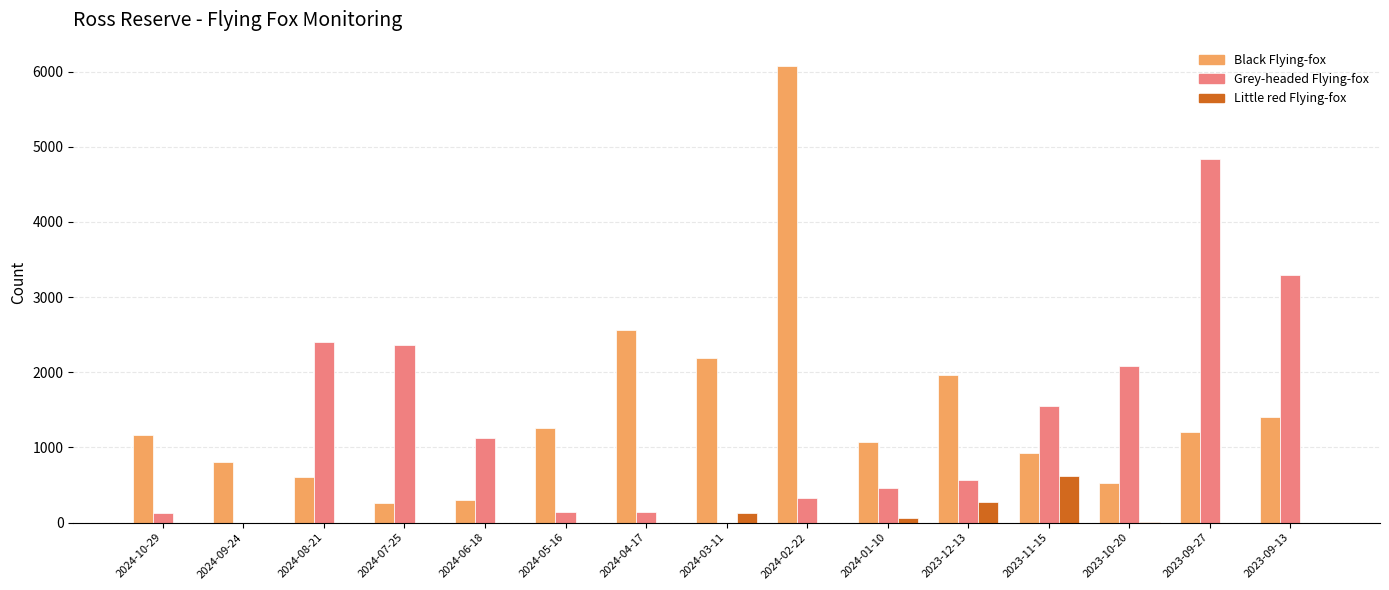

Between 2024-10-29 and 2023-11-15, which series saw the biggest shift?

Grey-headed Flying-fox